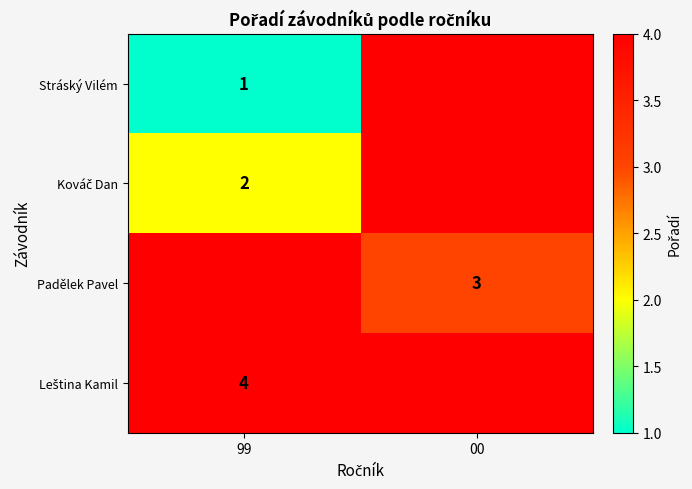

Rank the series at 99 from highest to lowest value.

Kováč Dan, Padělek Pavel, Leština Kamil, Stráský Vilém